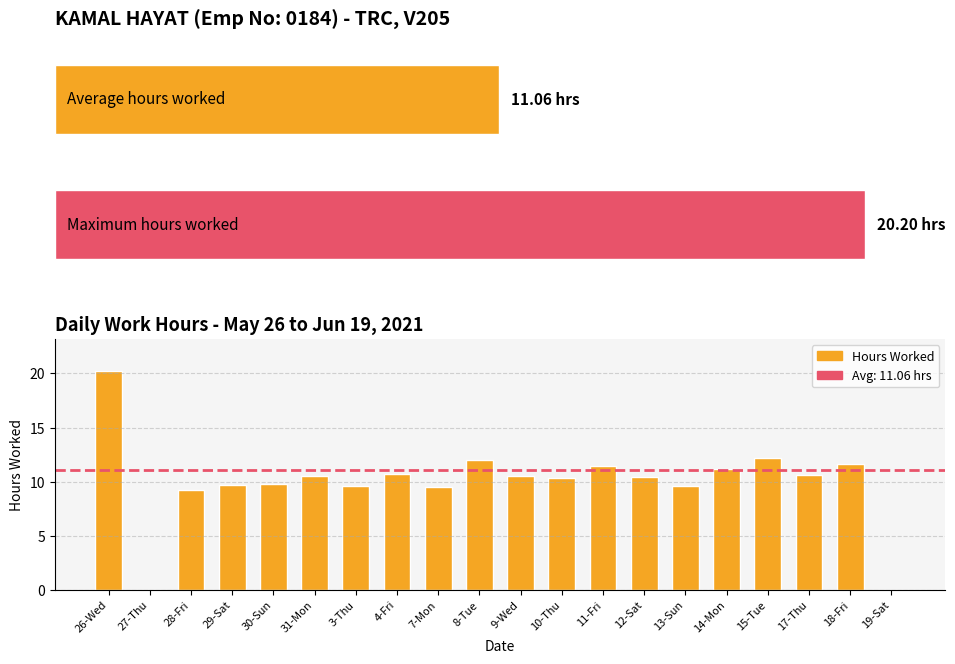

Is it true that the value at 7-Mon is 6.4?

False